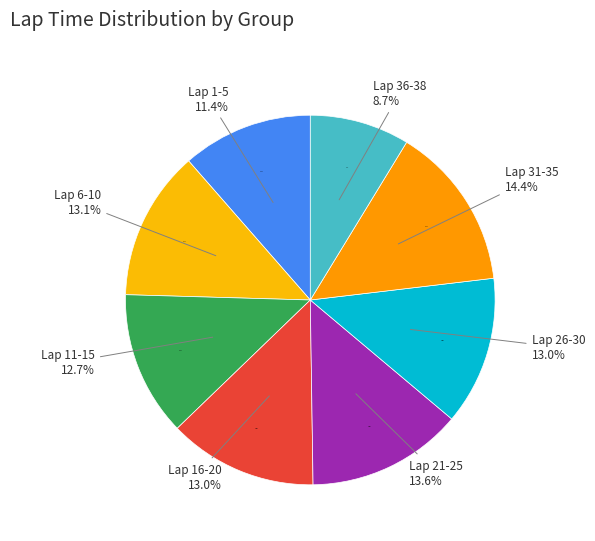

Is there any slice that represents more than half of the pie?

No